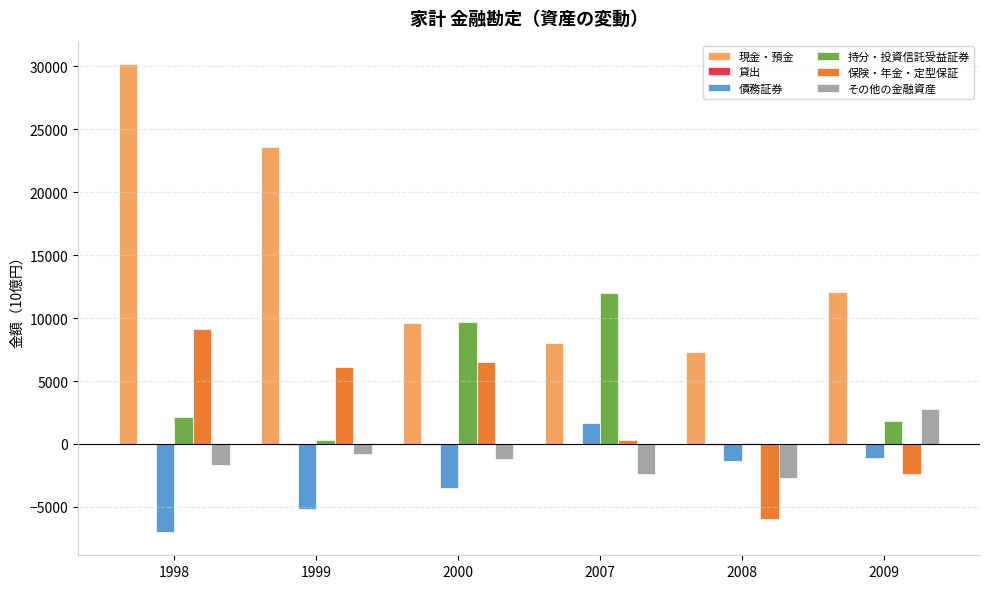

How many groups of bars are there?

6